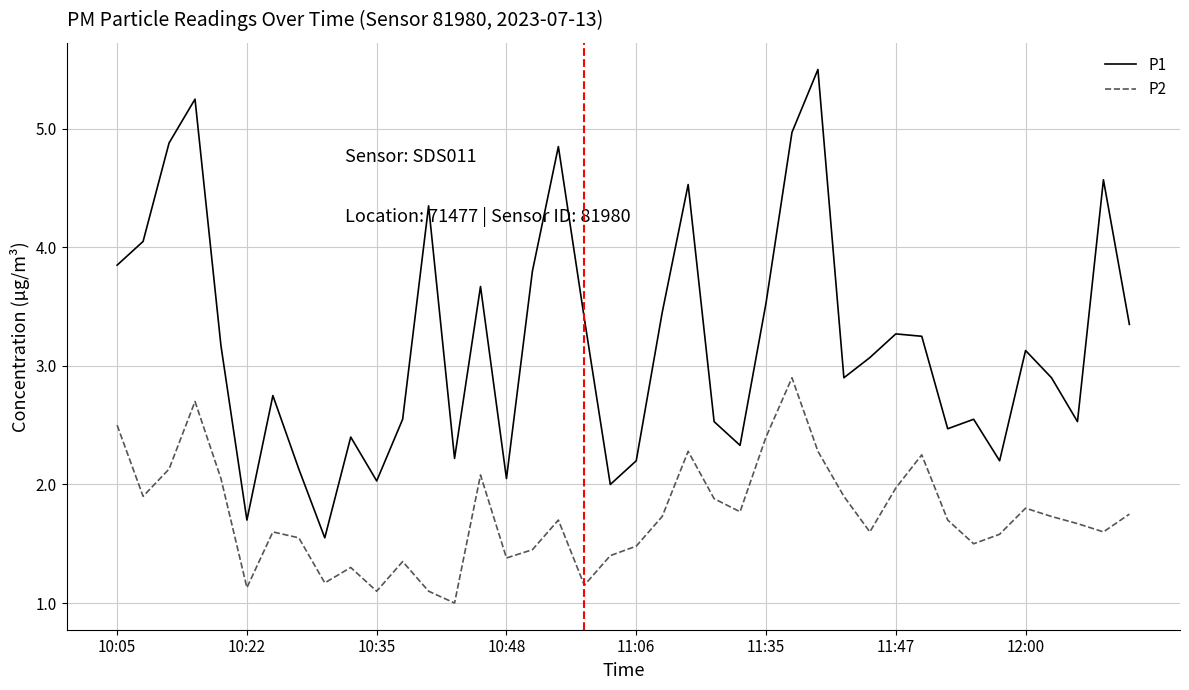

How many lines are shown in the chart?

2